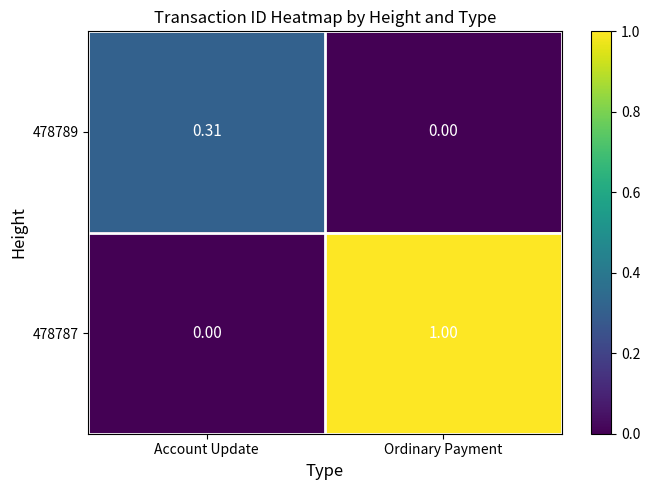

Between Account Update and Ordinary Payment, which series saw the biggest shift?

478787